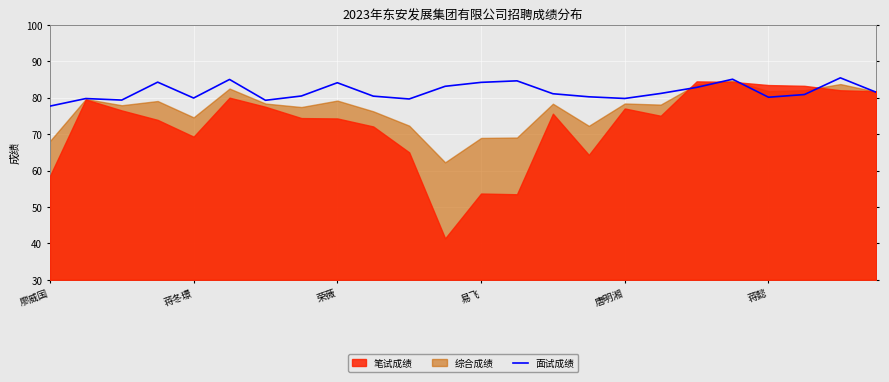

What is the change in value from 10 to 17?

+1.5